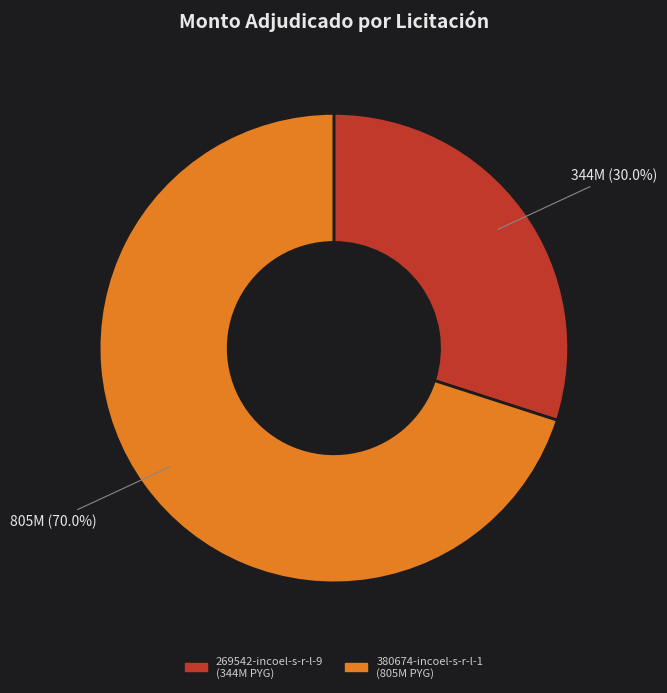

Count the number of slices in the pie.

2